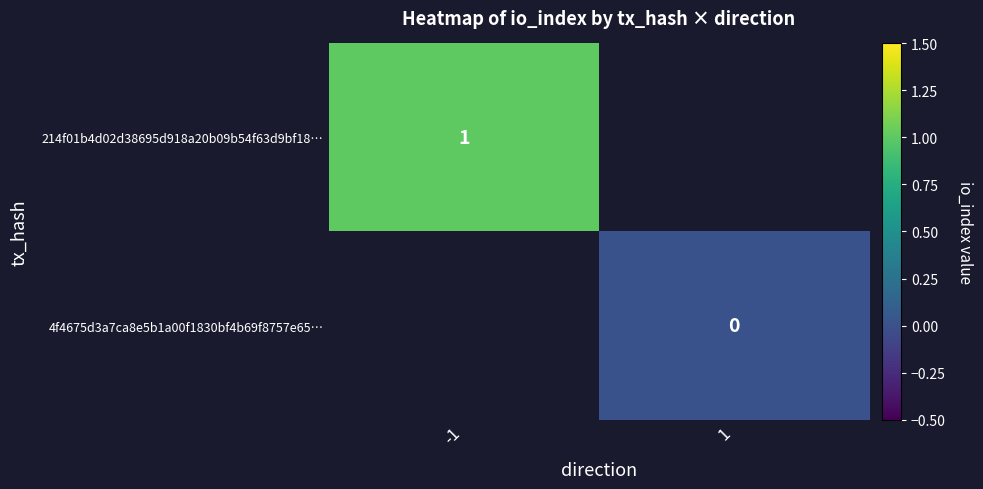

At how many categories does at least one series exceed 0?

1